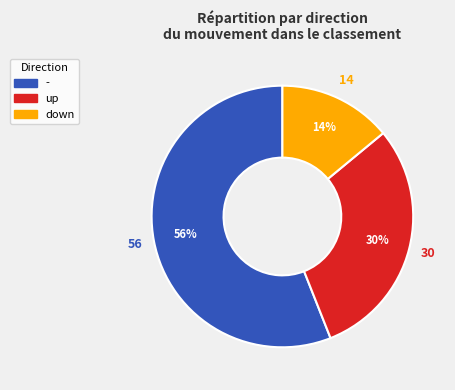

Which category has the smallest portion of the pie?

down